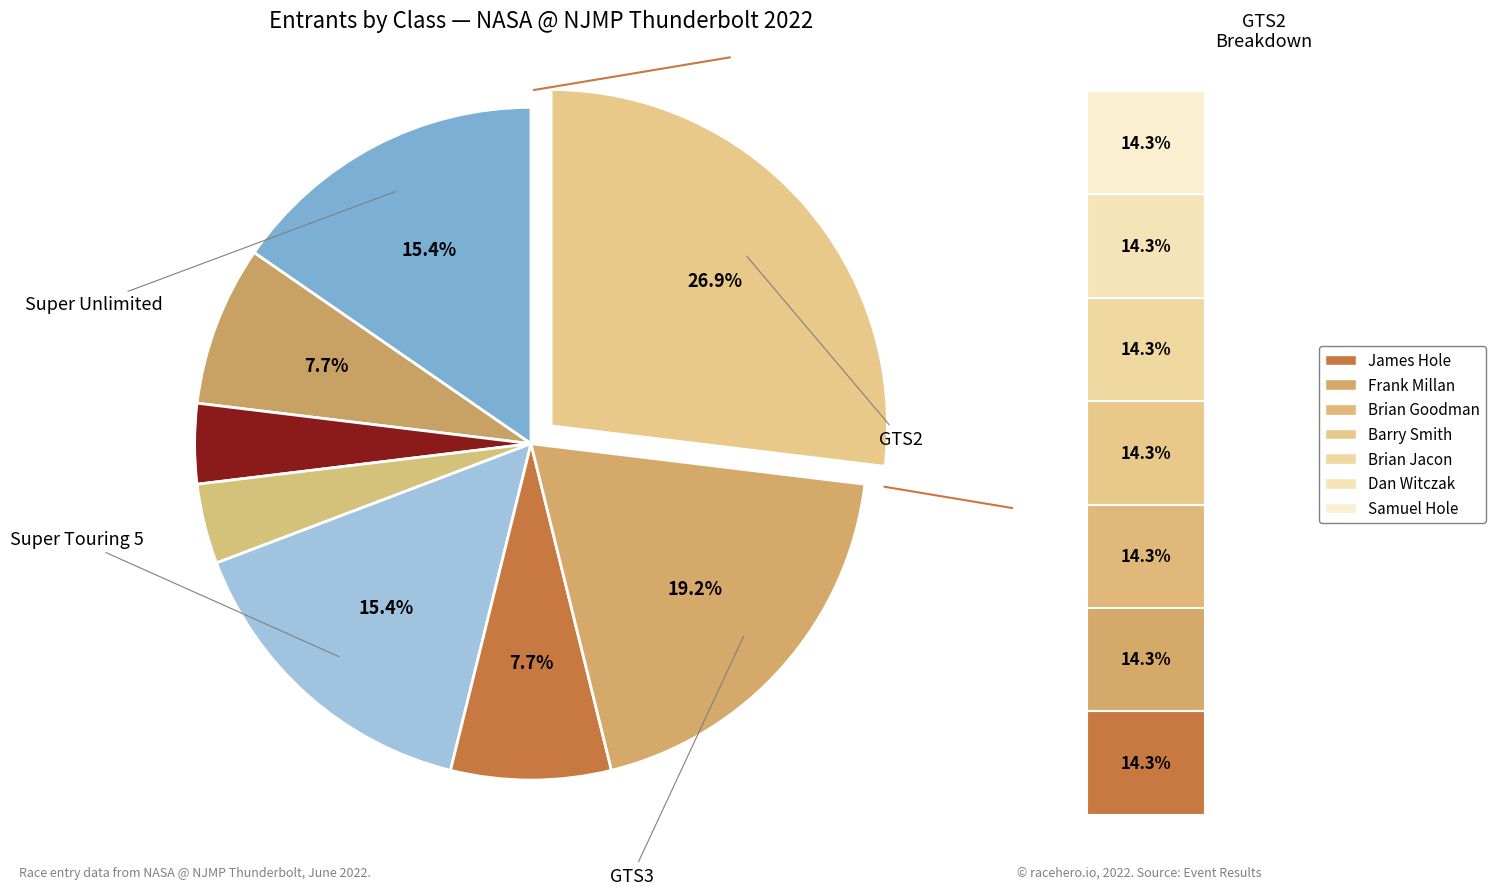

To the nearest percent, what is the difference between the largest and smallest slice percentages?

23%